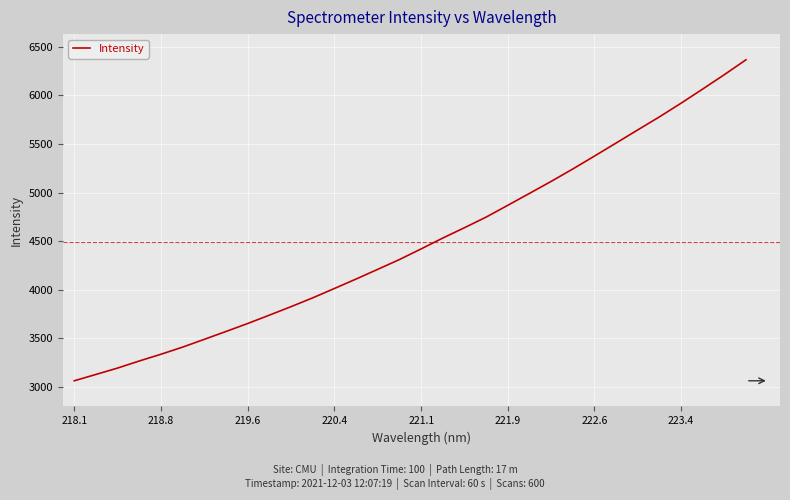

What is the maximum value shown in the chart?

6366.0